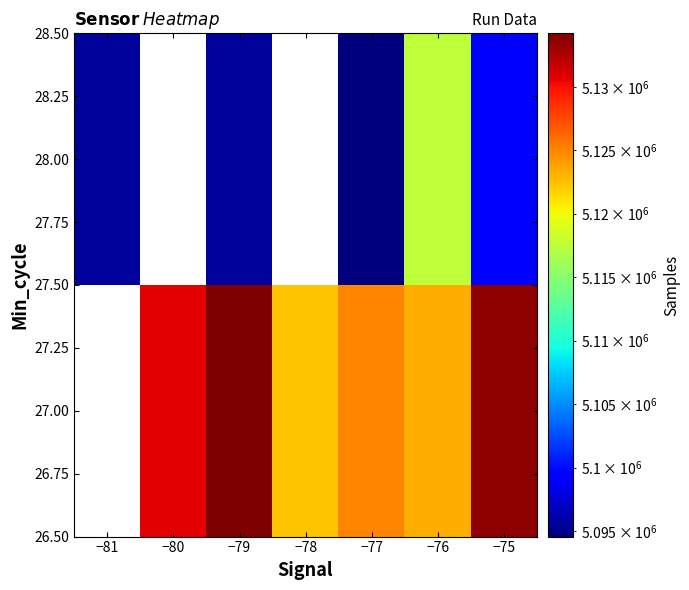

Rank the series at −78 from lowest to highest value.

27.00, 28.00